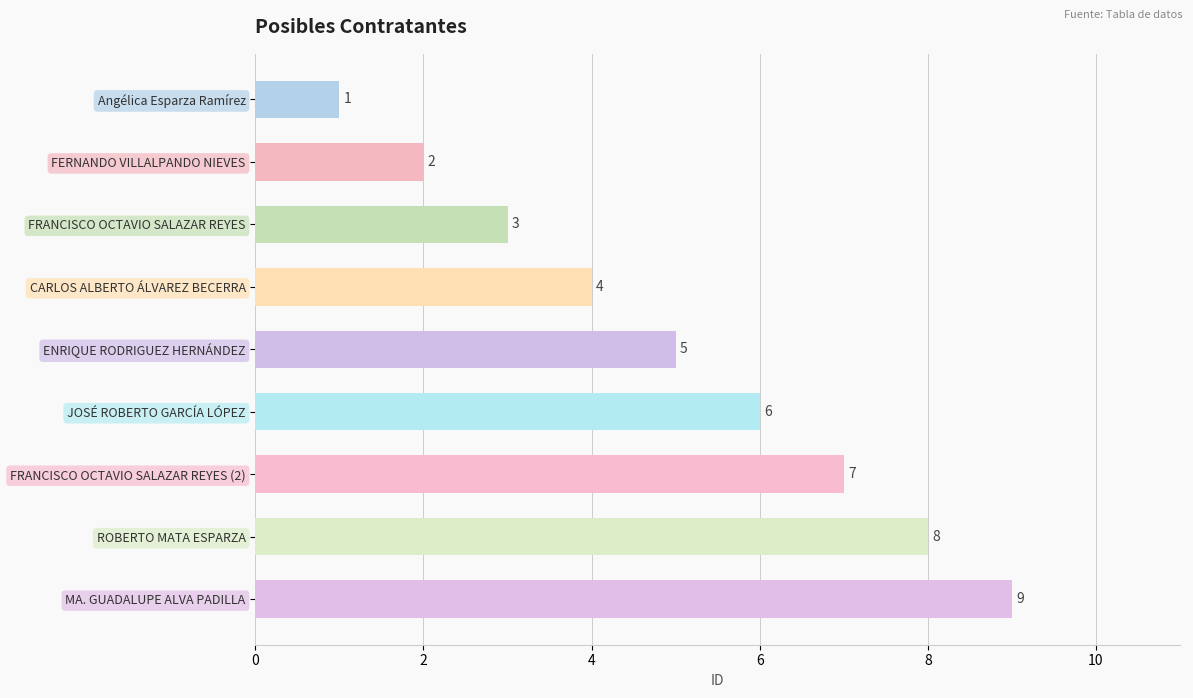

What is the sum of all values?

45